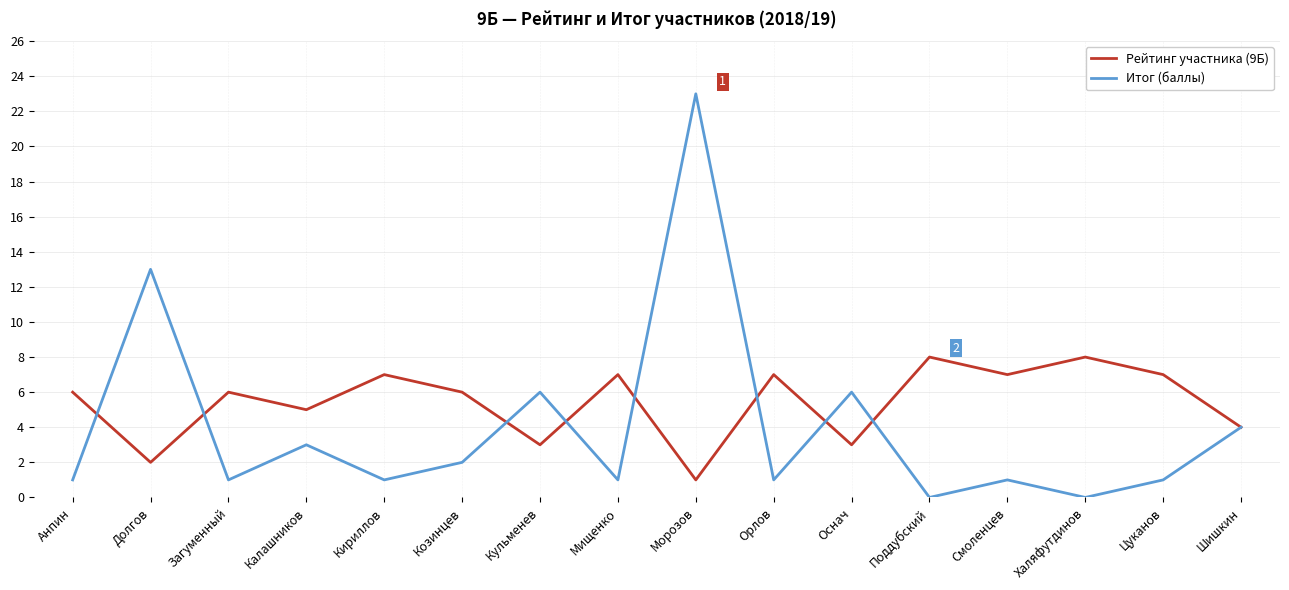

Which series changed the most between Долгов and Кульменев?

Итог (баллы)